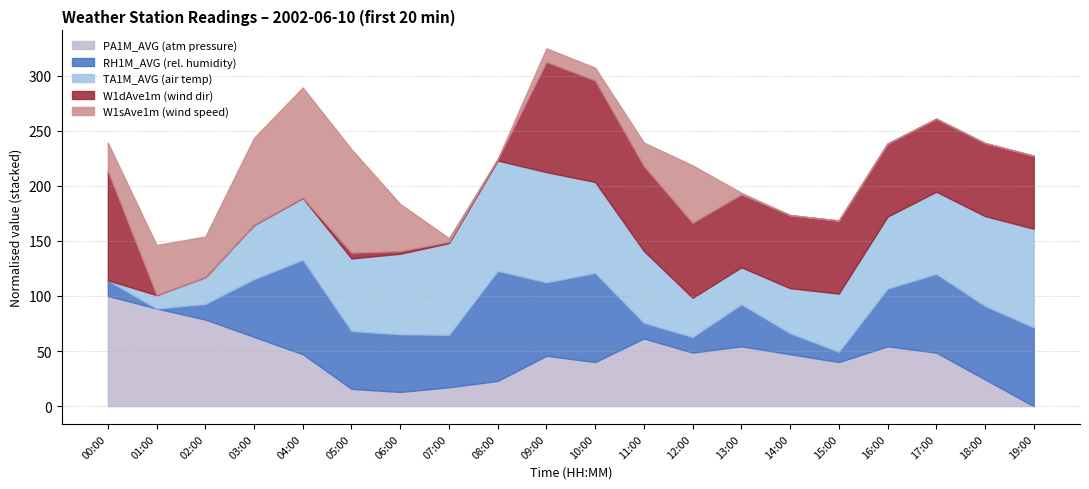

What is the highest value of the PA1M_AVG (atm pressure) series?

100.0